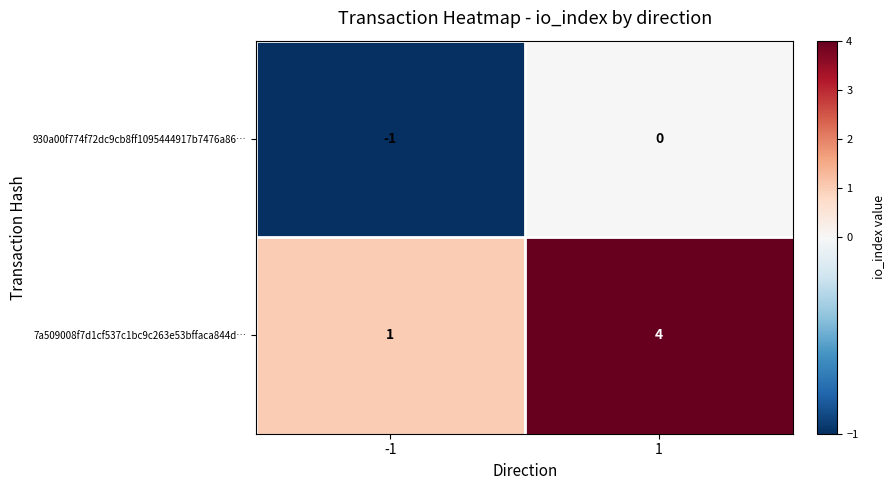

Reading right to left, extract all data points from this chart.

930a00f774f72dc9cb8ff1095444917b7476a86…: 0	-1
7a509008f7d1cf537c1bc9c263e53bffaca844d…: 4	1